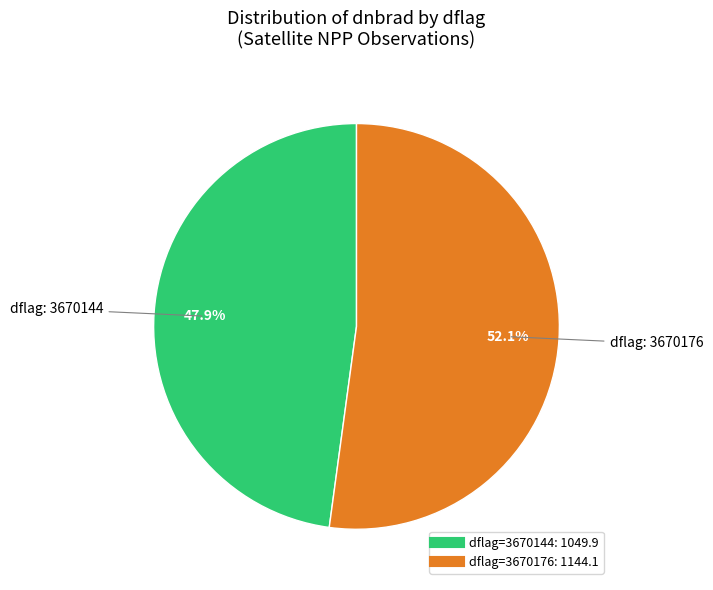

Is there a majority slice in this chart?

Yes